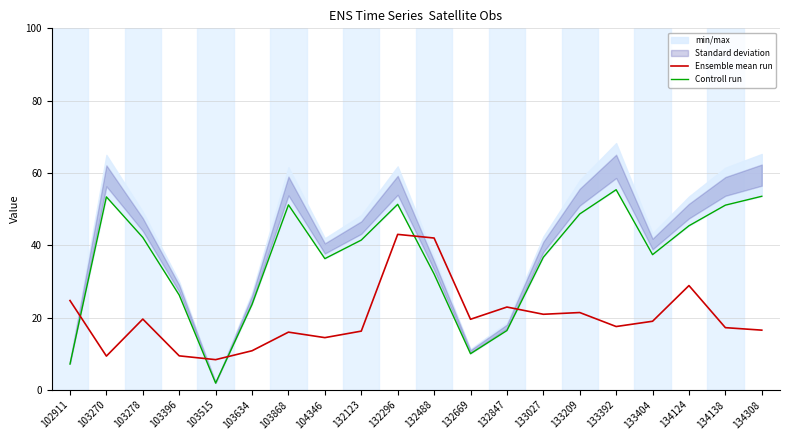

What is the difference between the highest and lowest values at 133404?

18.4